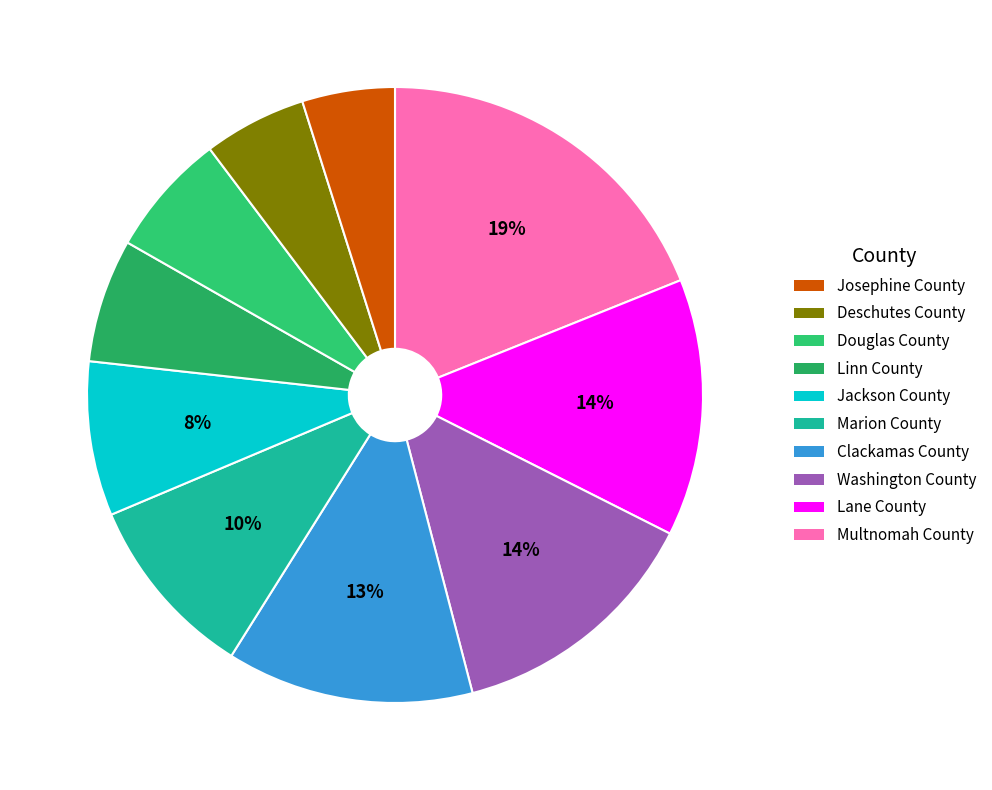

How many slices are in this pie chart?

10